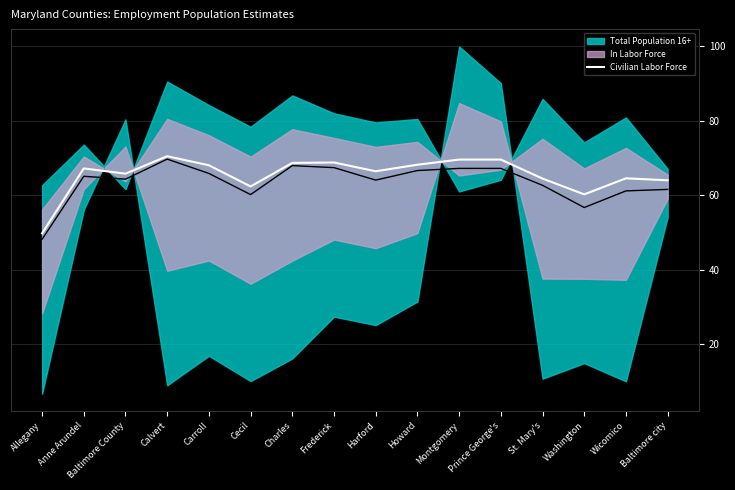

Read the Civilian Labor Force value at Baltimore city.

64.0